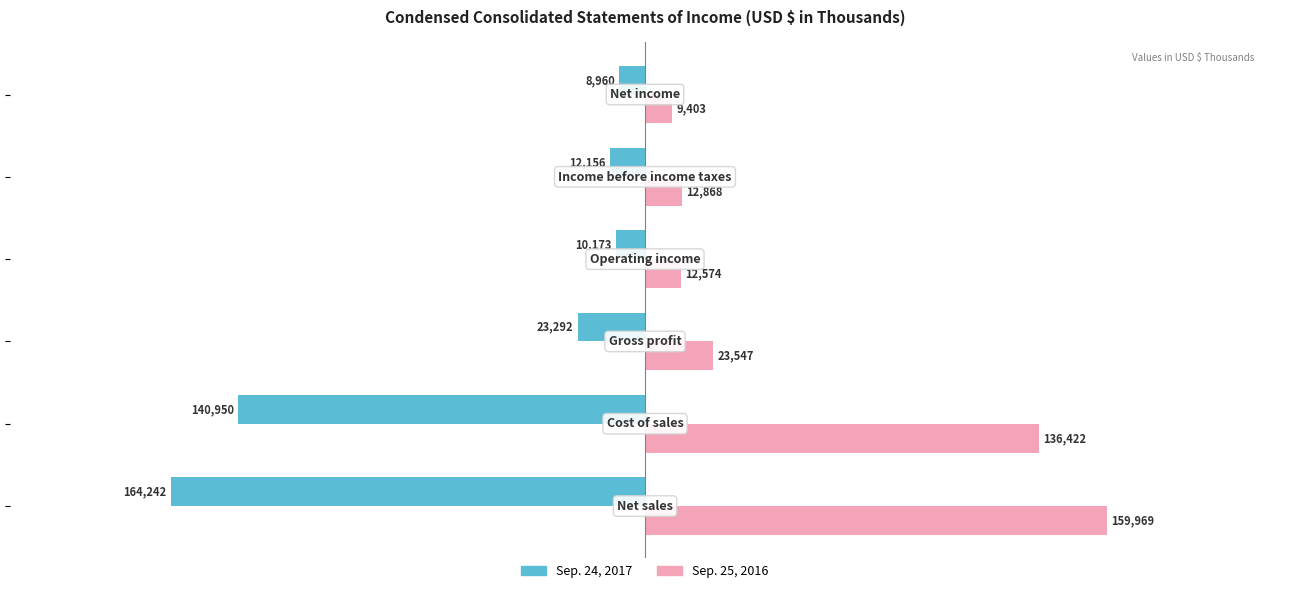

Which series has the largest total across all categories?

Sep. 25, 2016